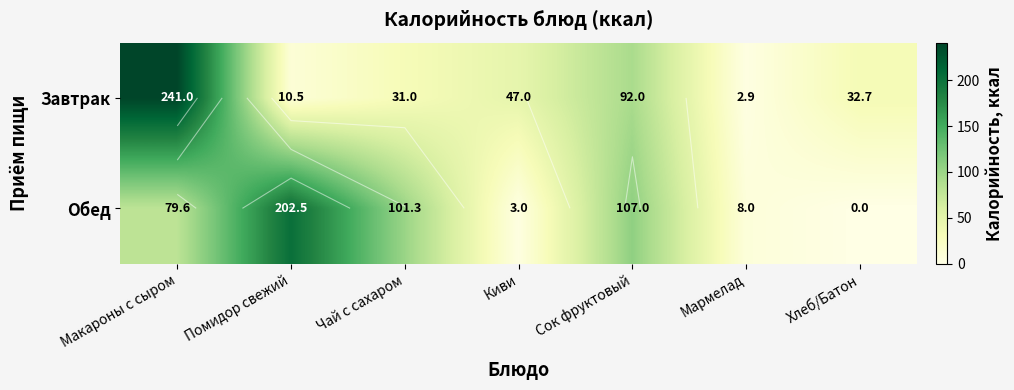

At which label does Обед reach its minimum?

Хлеб/Батон